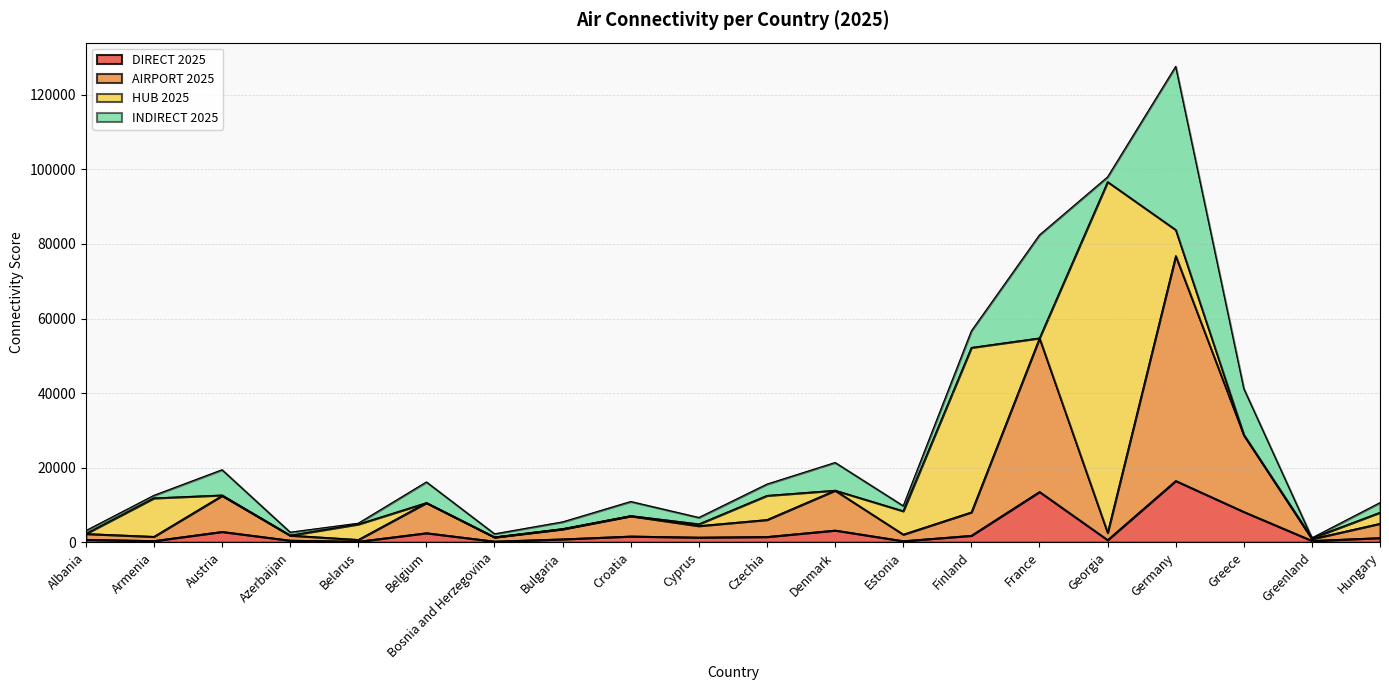

At which category does the chart reach its minimum across all series?

Belarus